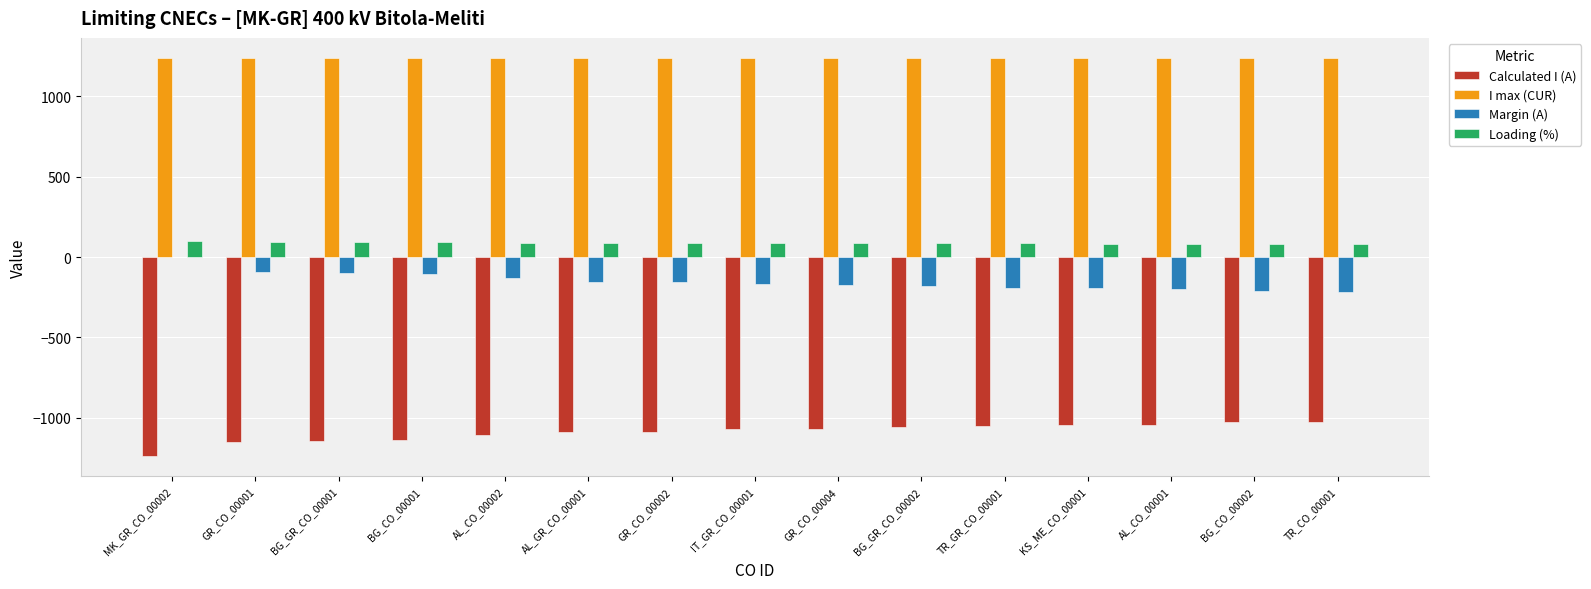

What is the total value across all series at MK_GR_CO_00002?

100